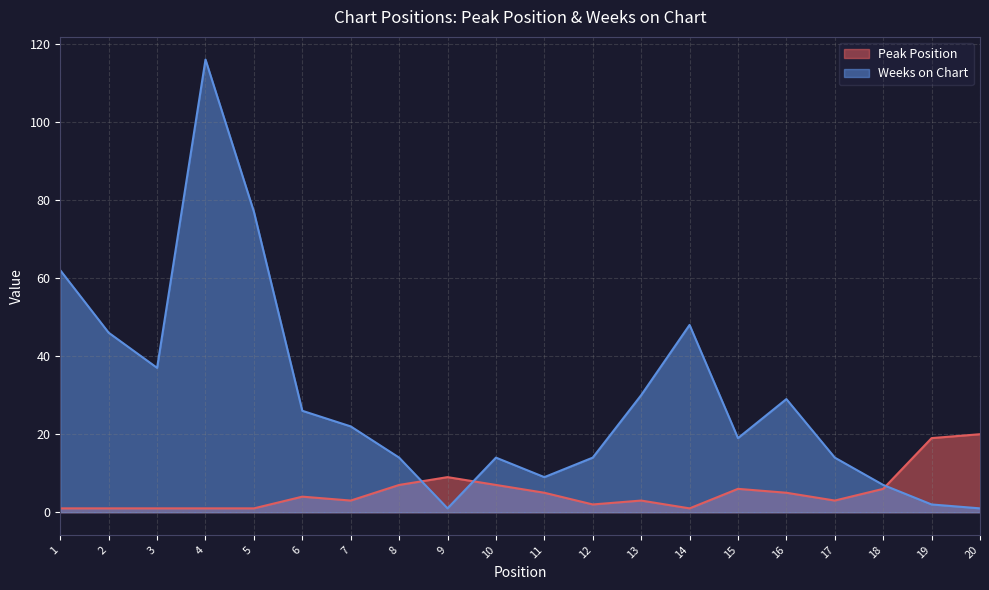

What is the sum of all Peak Position values?

105